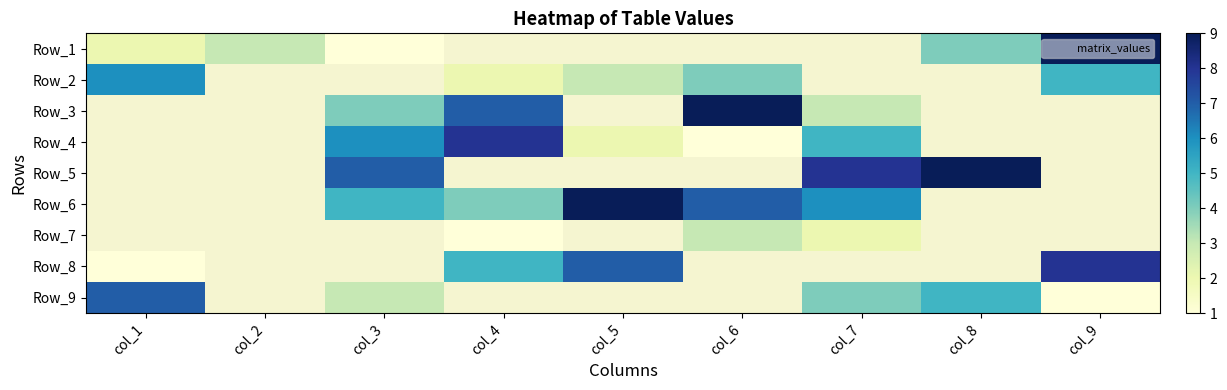

What is the difference between the Row_8 values at col_4 and col_5?

2.0